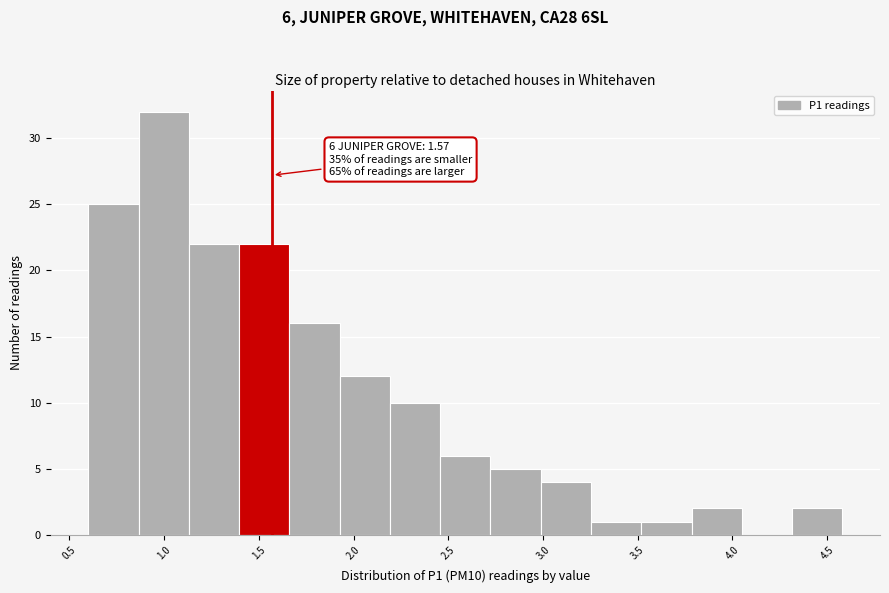

Which range on the x-axis has the tallest bar?

0.85 to 1.15